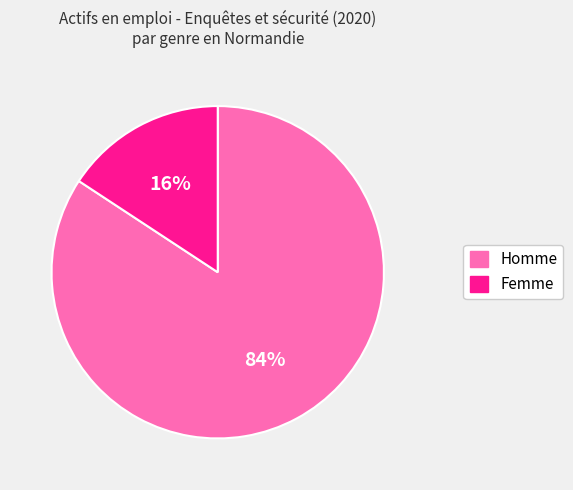

What percentage is the Homme slice, to the nearest percent?

84%